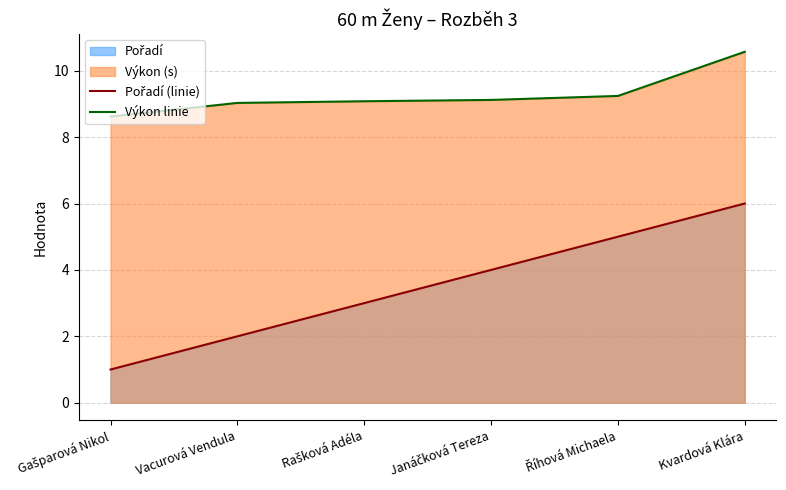

Which has a higher value, Gašparová Nikol or Janáčková Tereza?

Janáčková Tereza